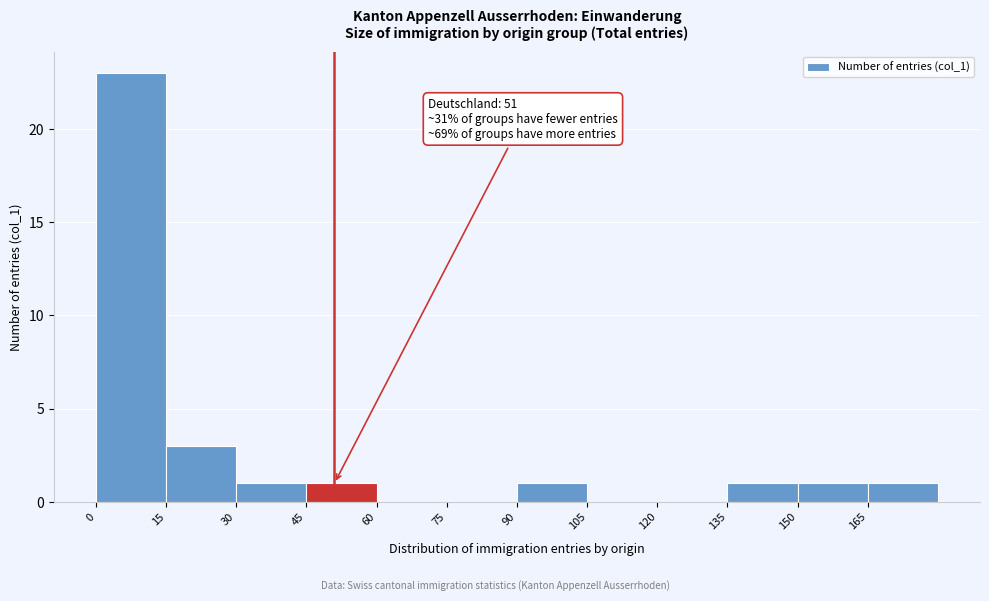

Over which range of the x-axis is the bar tallest?

0 to 15